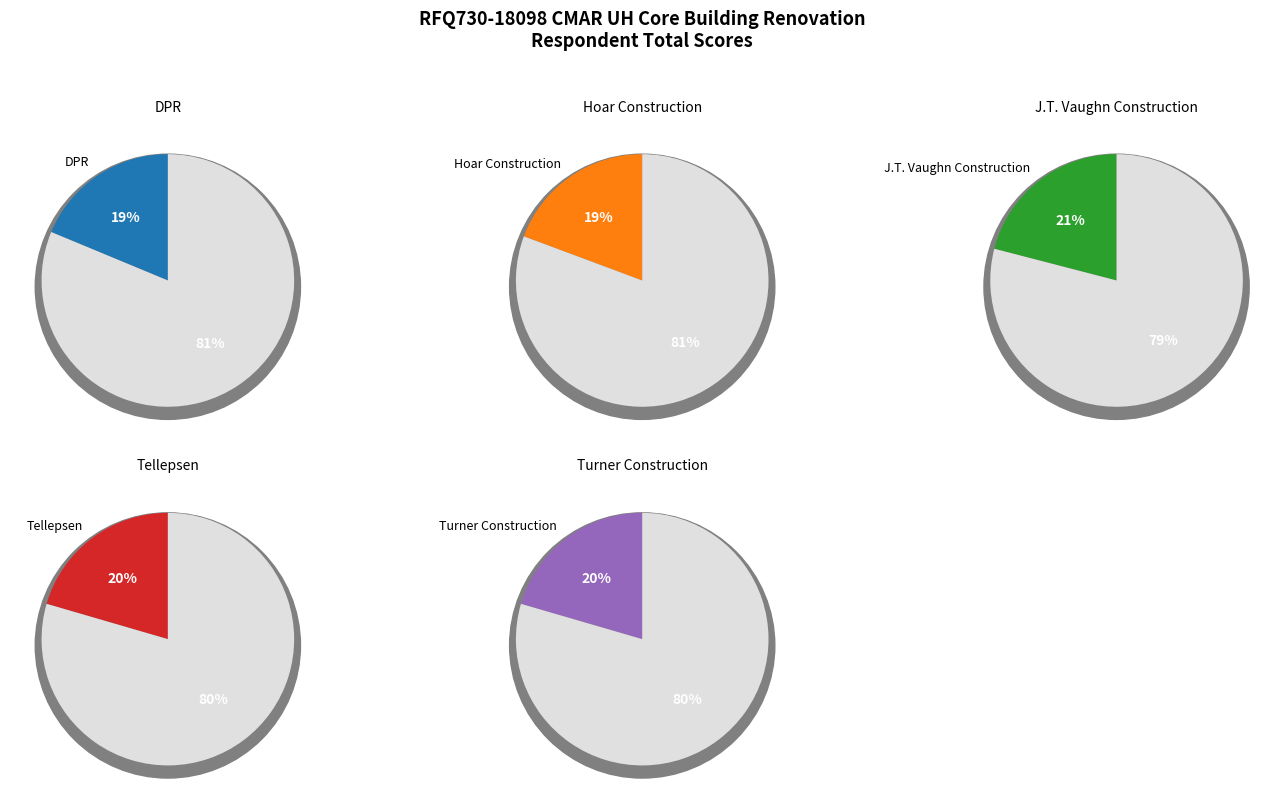

How many segments does this pie chart have?

5